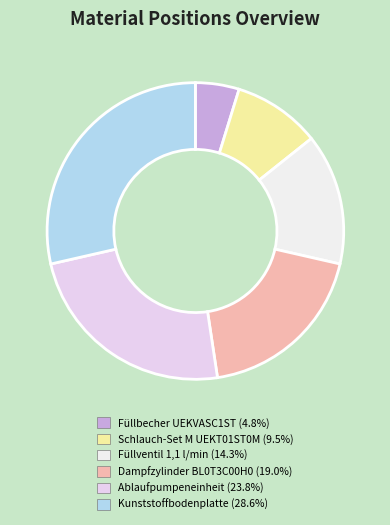

Count the number of slices in the pie.

6